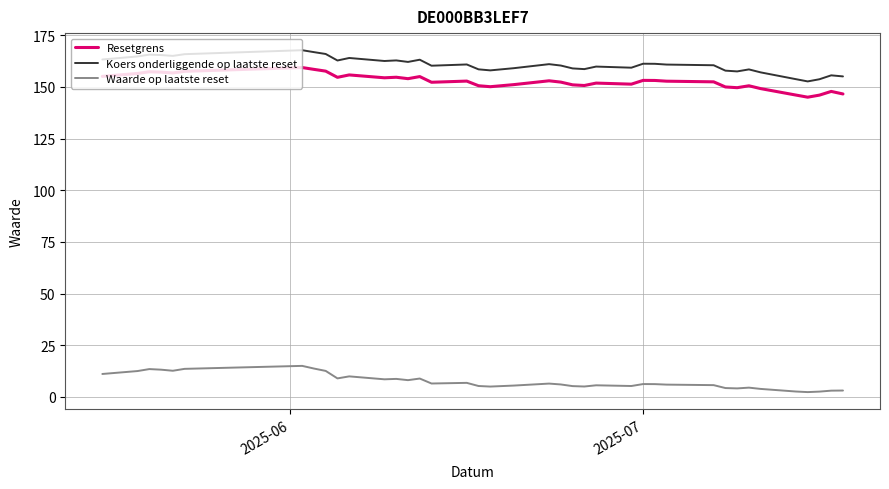

What is the difference between the maximum and minimum values in the Koers onderliggende op laatste reset series?

15.1